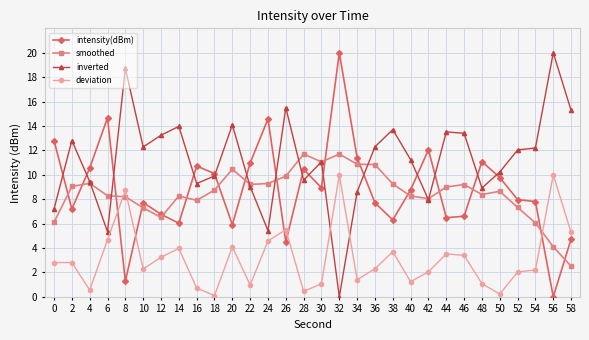

How many lines are shown in the chart?

4